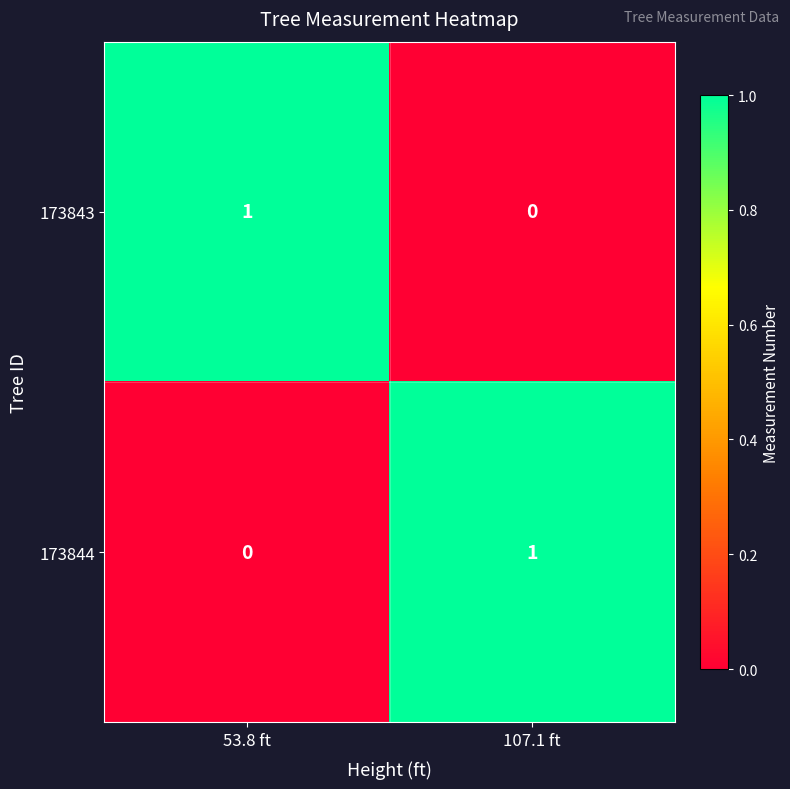

List the labels in order of 173843 value, smallest first.

107.1 ft, 53.8 ft